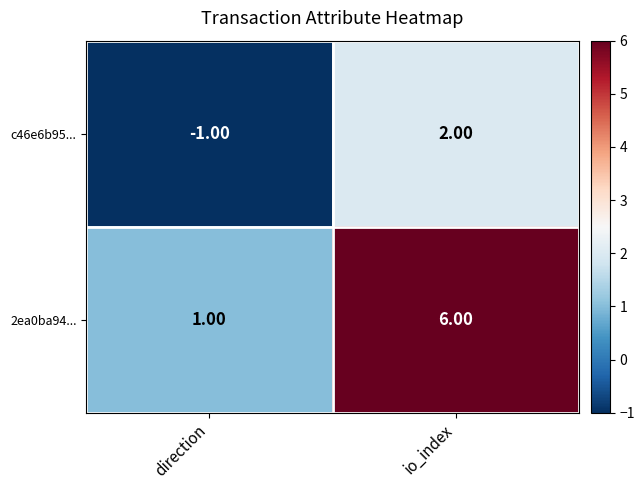

What is the spread (max minus min) of values at io_index?

4